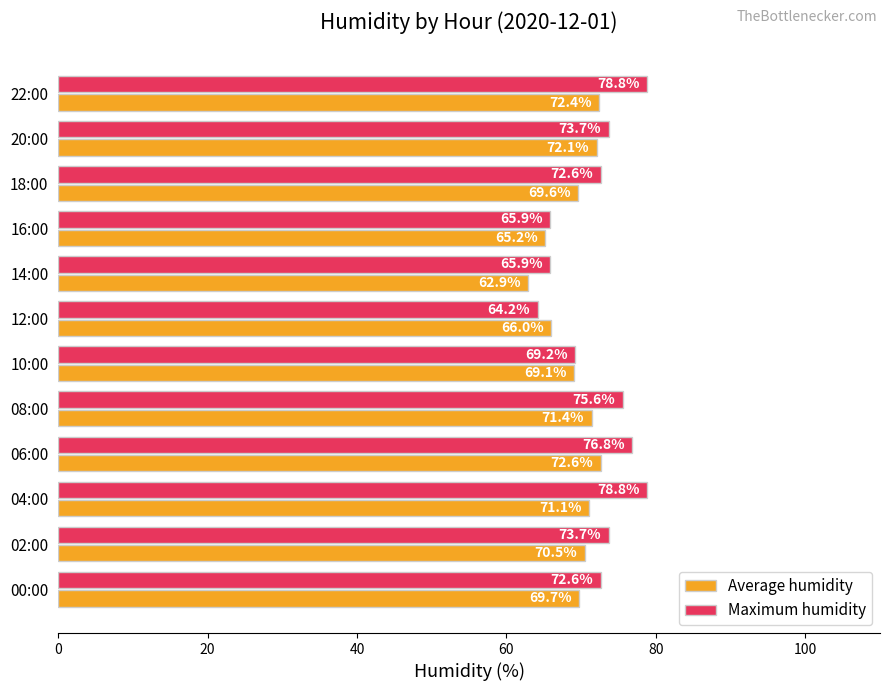

How many series are shown in this chart?

2